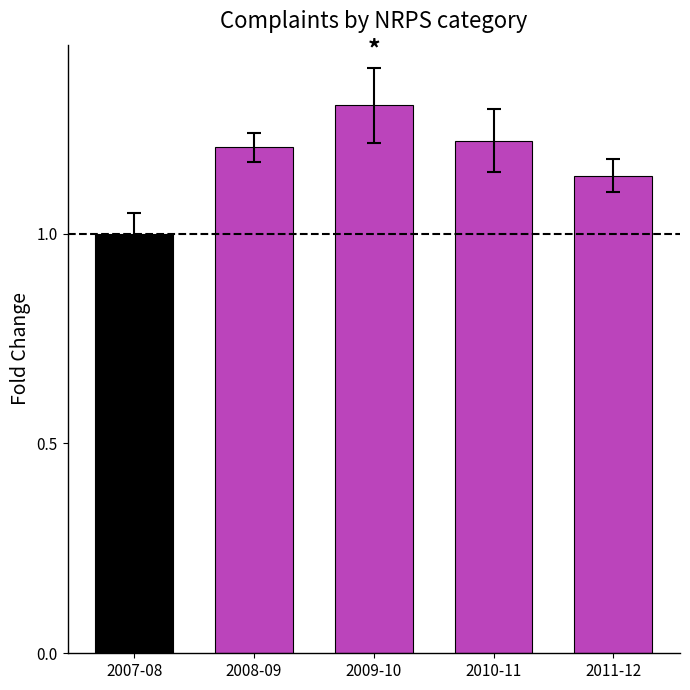

How many data points are above 1?

4